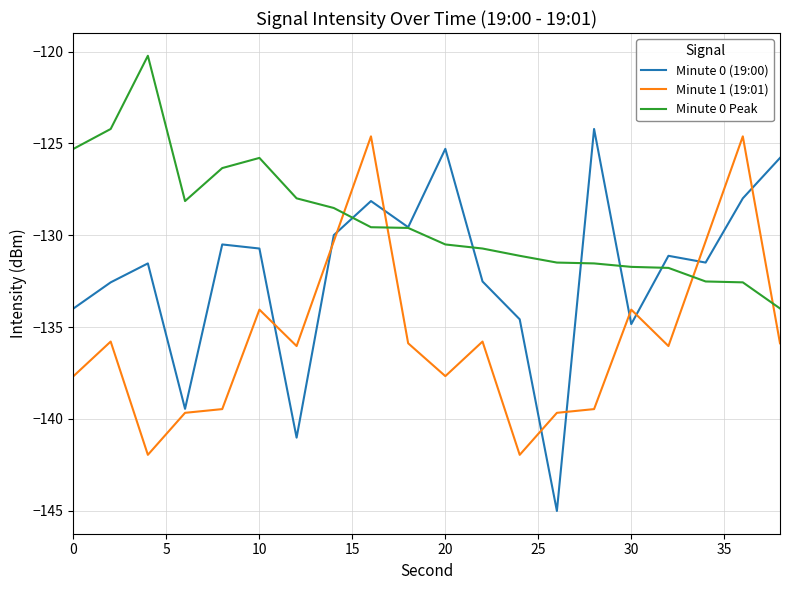

After their last crossing, which series has the higher values: Minute 1 (19:01) or Minute 0 Peak?

Minute 0 Peak